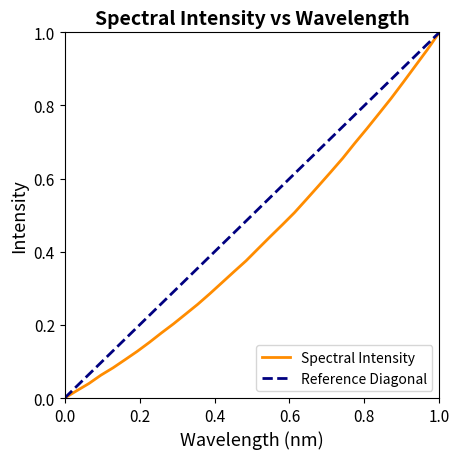

Does the chart display data point markers on the line(s)?

No